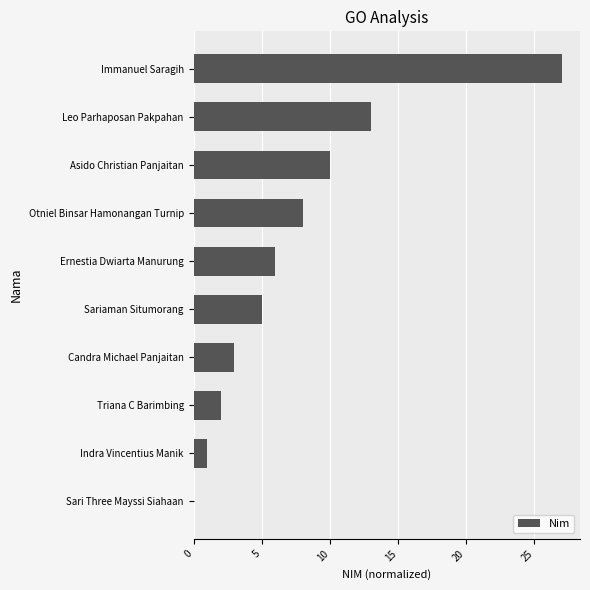

The value at Leo Parhaposan Pakpahan is 9. True or false?

False